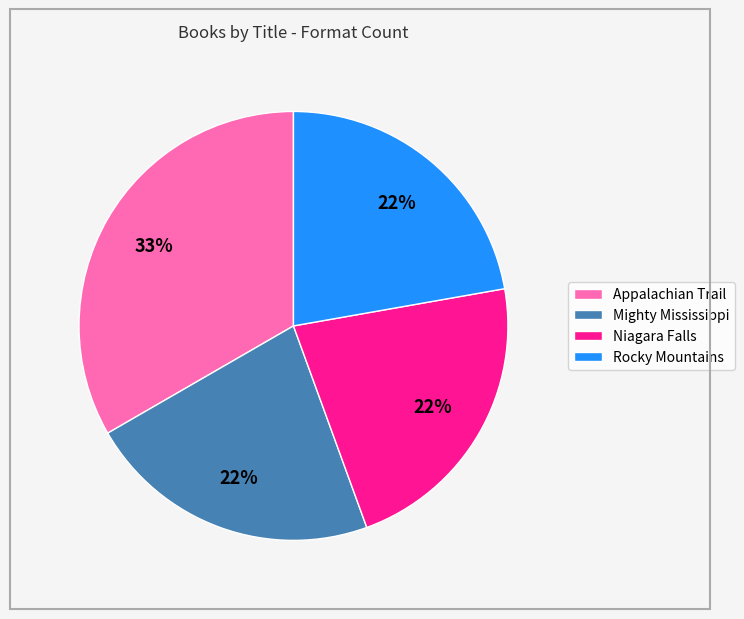

Do Niagara Falls and Rocky Mountains together represent more than half of the pie?

No